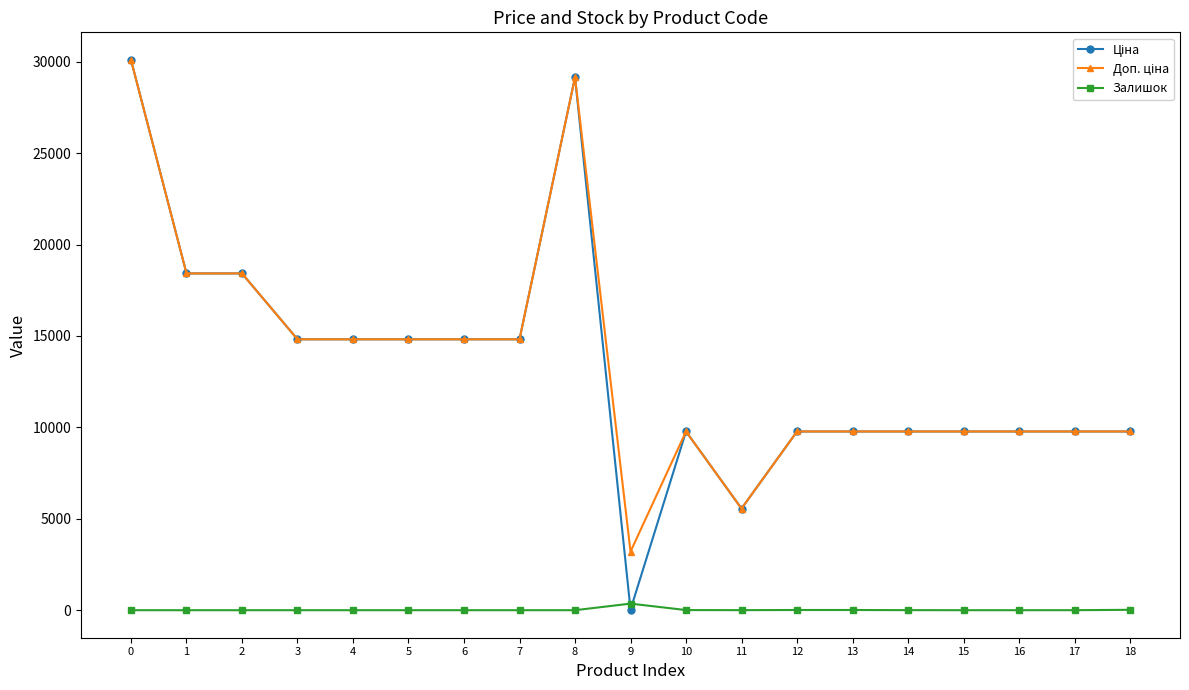

What is the difference between the highest and lowest values at 15?

9775.5